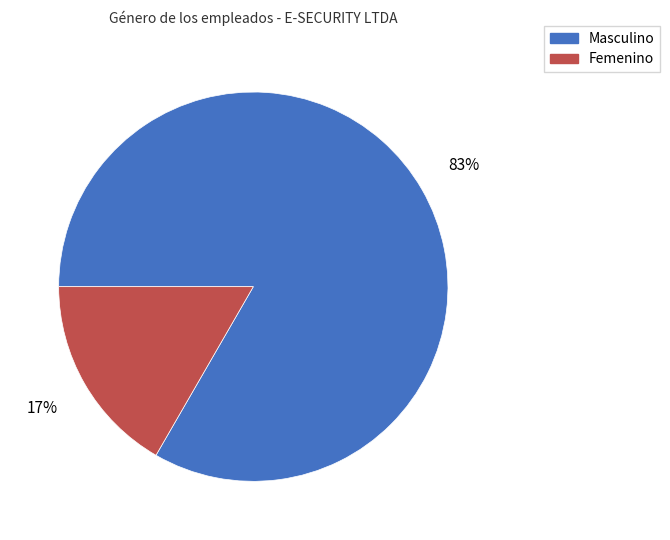

Count the number of slices in the pie.

2